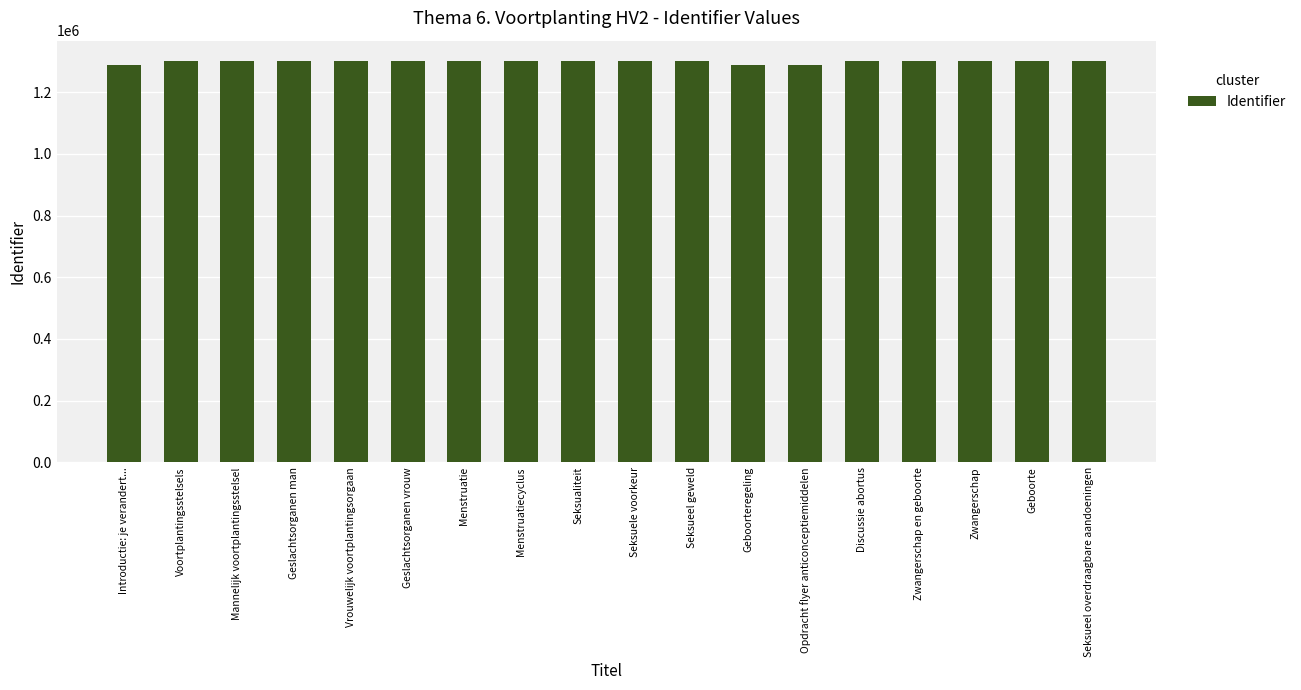

What is the change in value from Mannelijk voortplantingsstelsel to Discussie abortus?

+750